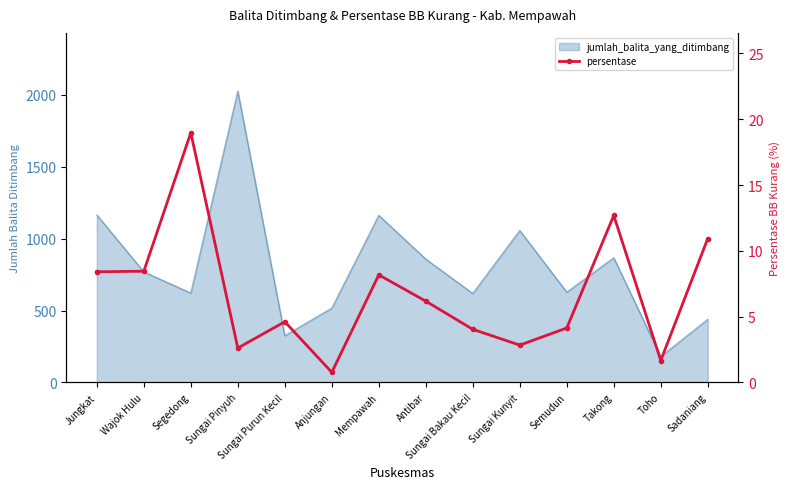

At which category does the data reach its first local peak?

Segedong